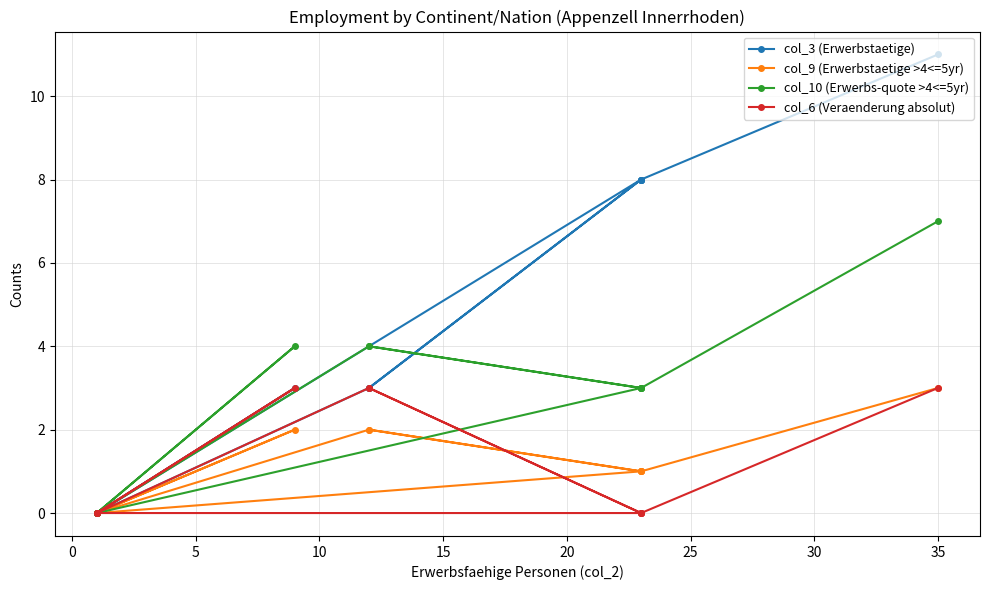

Which series has the largest total across all categories?

col_3 (Erwerbstaetige)